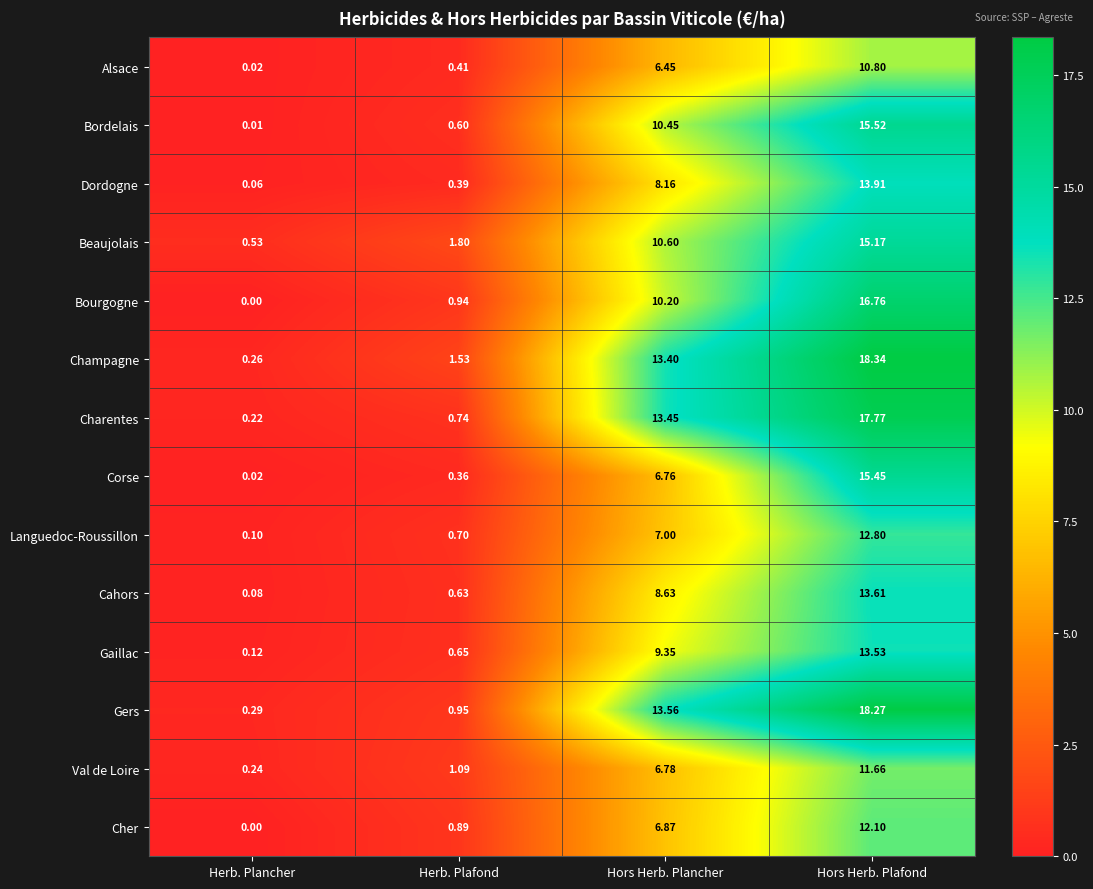

Where is Champagne nearest to the value 9?

Hors Herb. Plancher